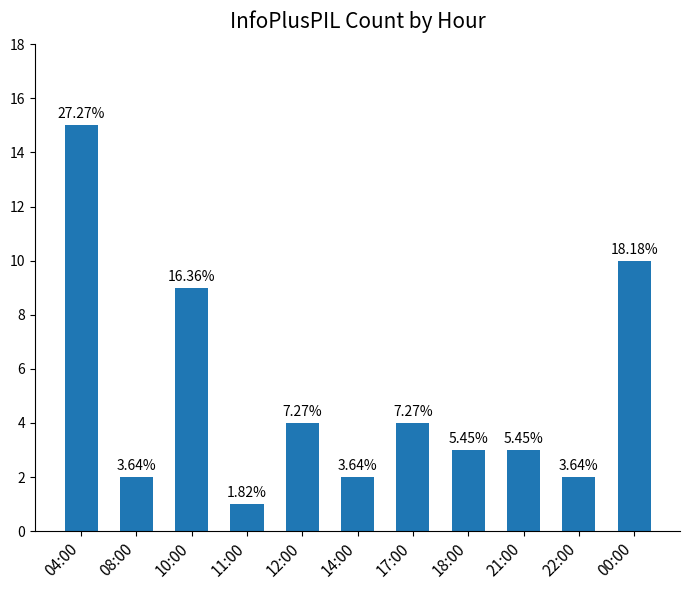

Are the bars horizontal?

No